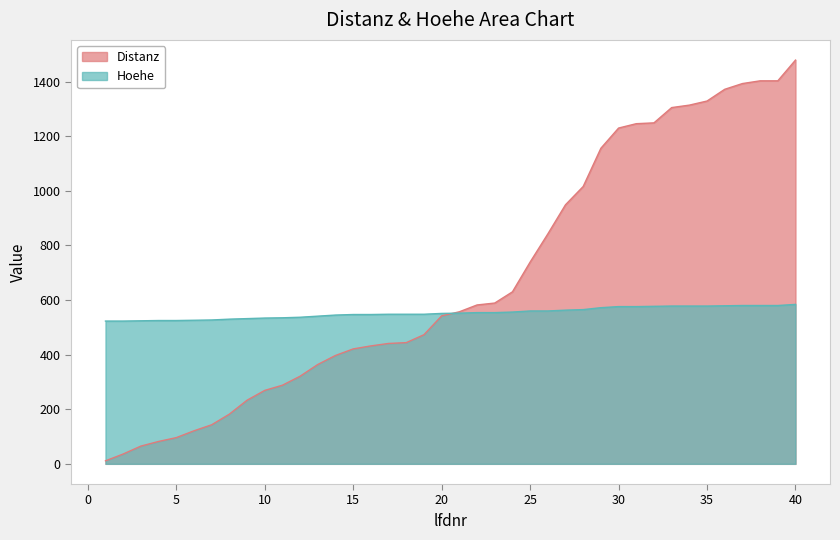

How many data points in Distanz are above 557?

19